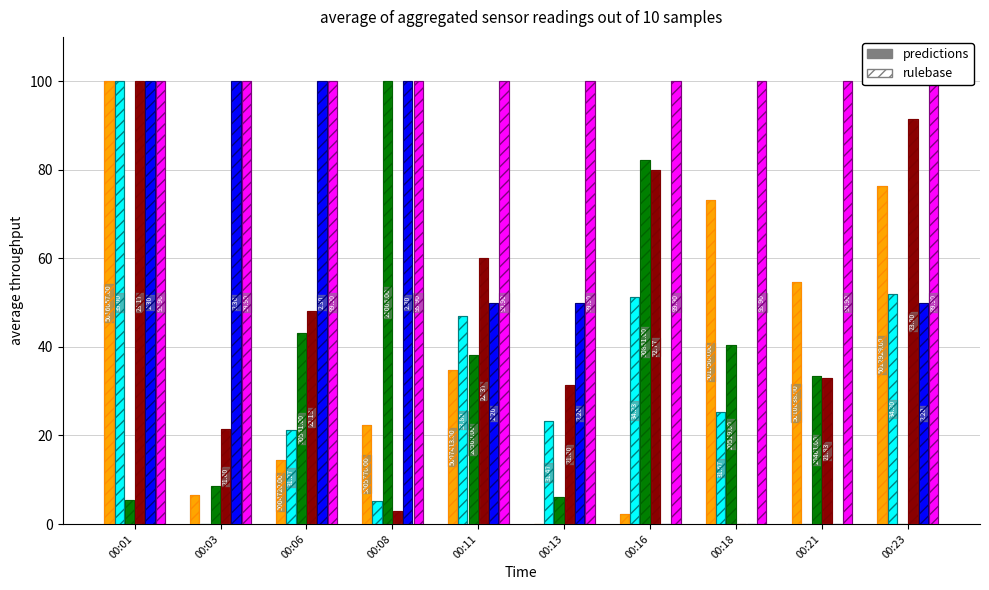

What is the difference between the Samples values at 00:03 and 00:23?

70.0